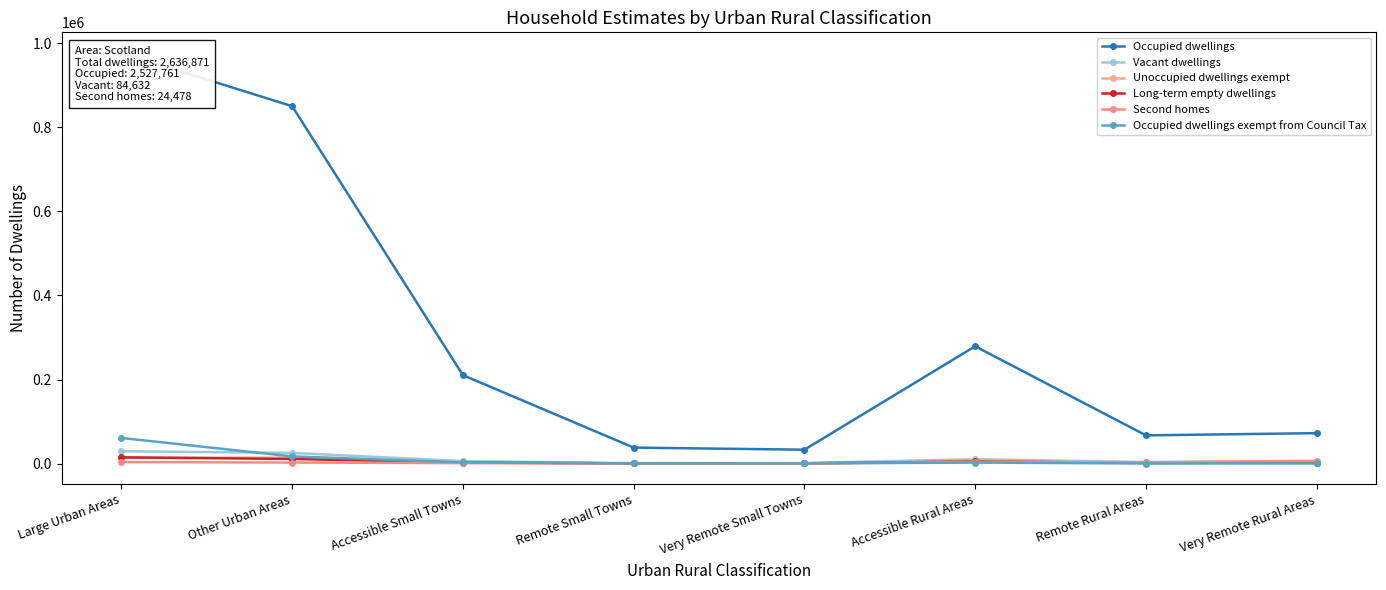

What is the approximate value of Vacant dwellings at Accessible Rural Areas?

10703